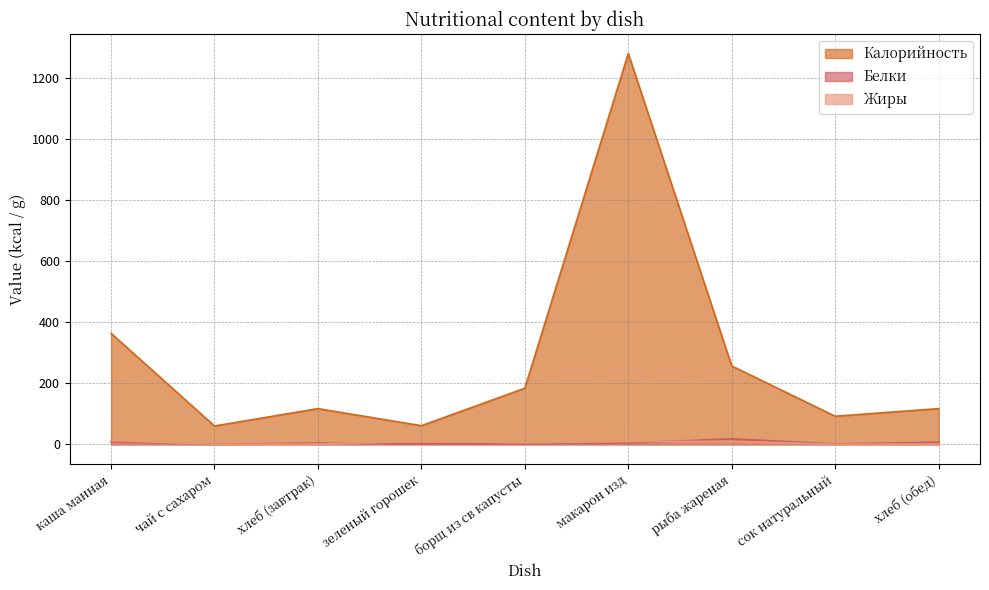

At which label does Калорийность reach its minimum?

чай с сахаром